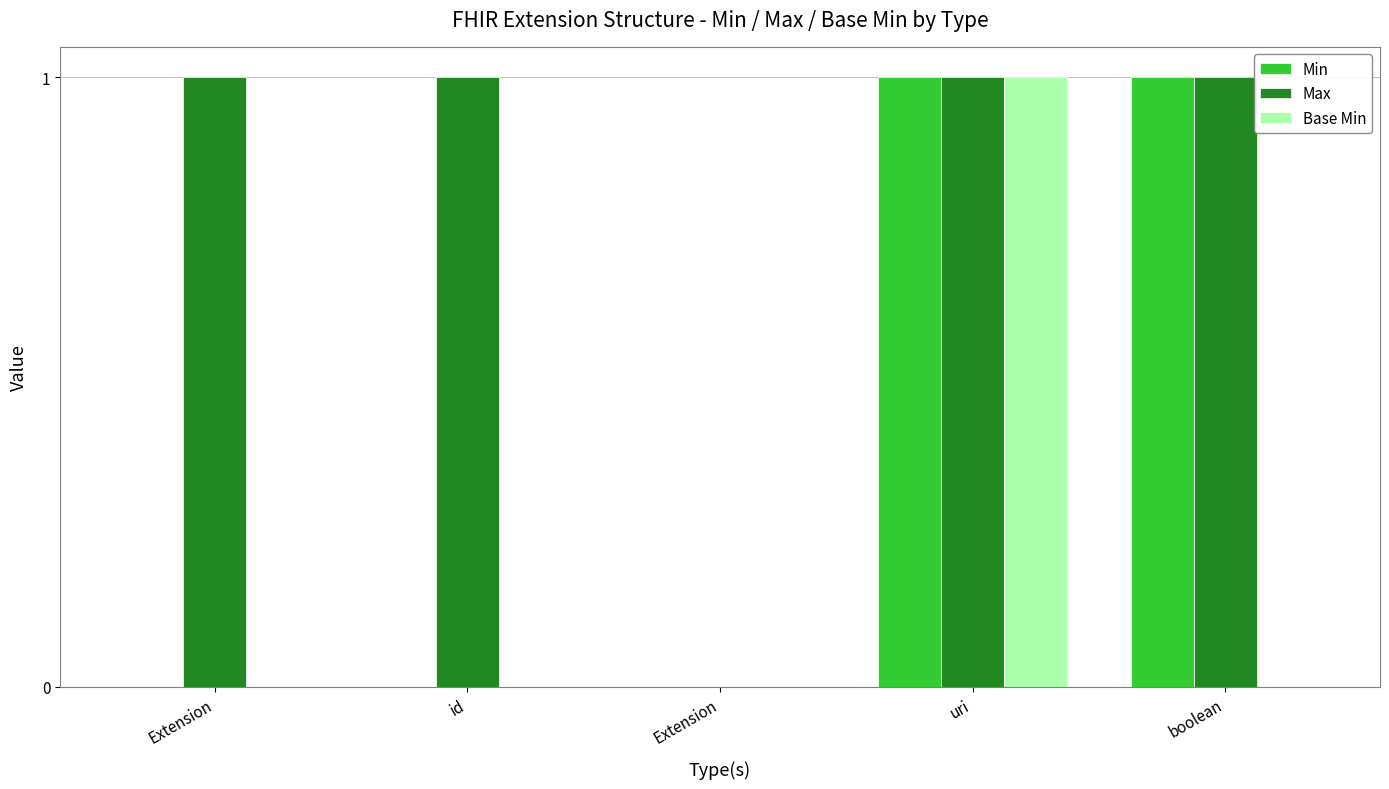

What are all the series names shown in the legend?

Min, Max, Base Min